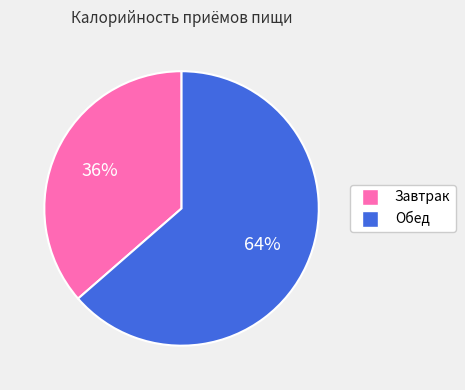

To the nearest percent, what percentage of the pie is Завтрак?

36%